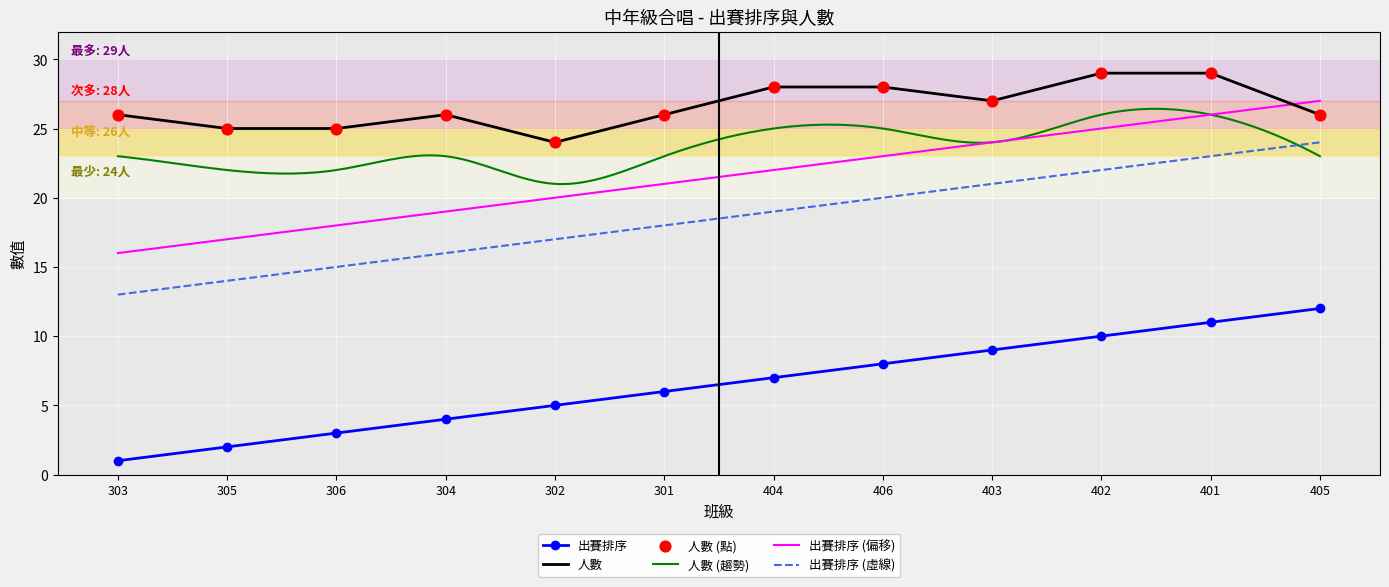

Which series has the largest Y range (max minus min)?

出賽排序